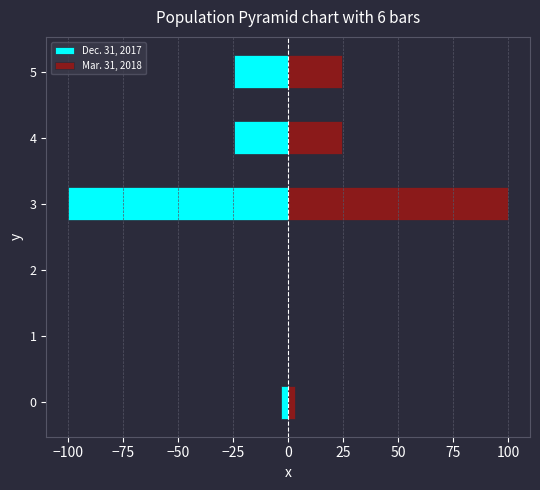

What is the smallest value displayed?

-100.0